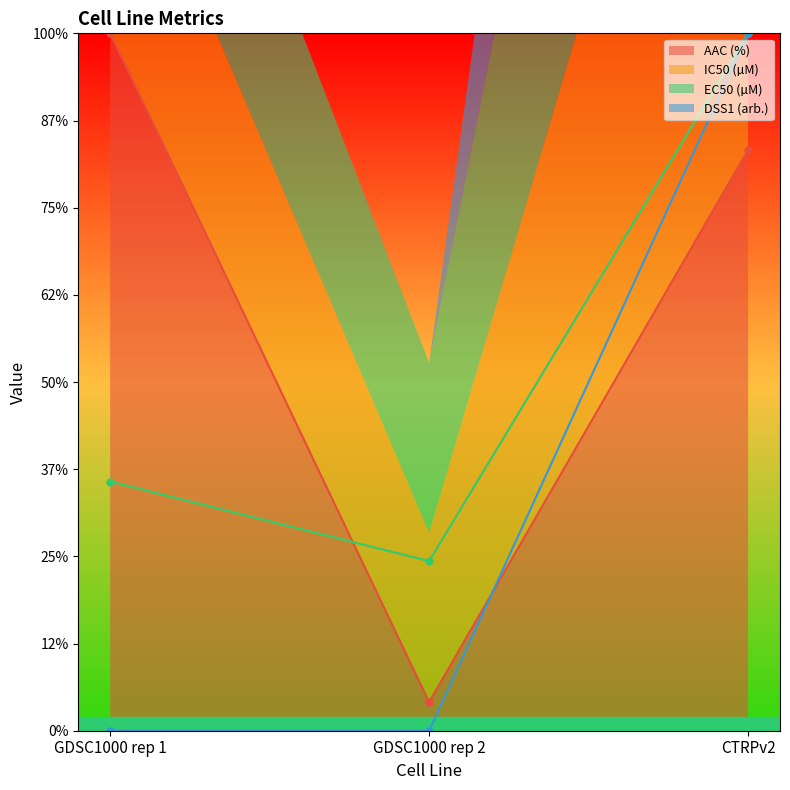

How many categories are shown in the chart?

3